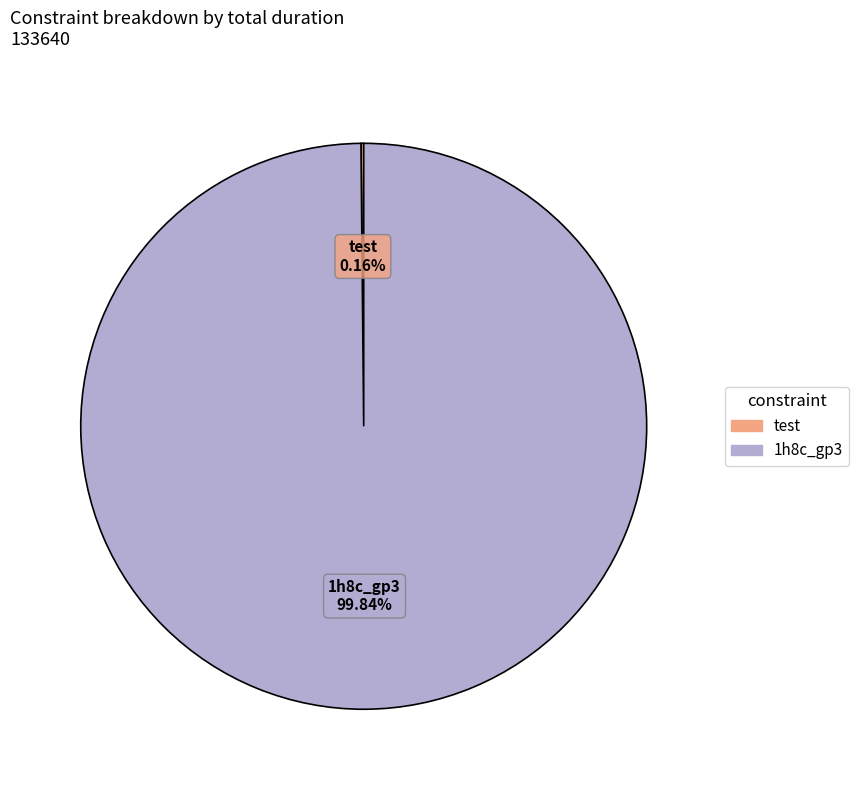

Which slice is the largest?

1h8c_gp3